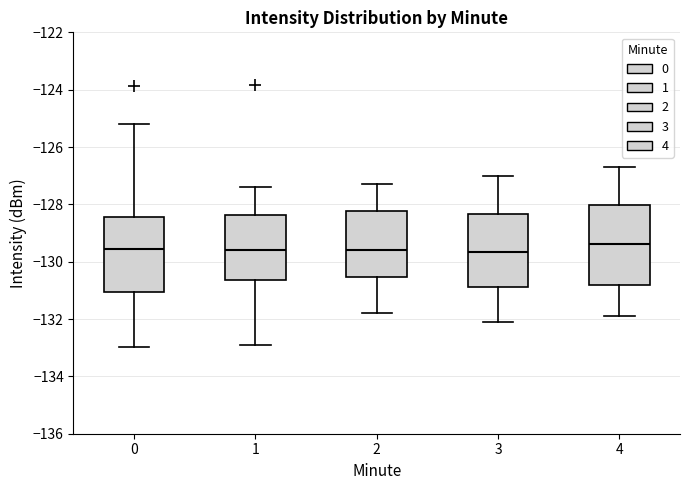

Reading left to right, transcribe this box plot: for each box, give where its median line is, the range the box spans, and where its two whiskers end, as read against the y-axis. The values are not printed on the chart, so give them approximately, as read against the axis.

0: median -129.6, box -131.0 to -128.4, whiskers -133.0 to -125.2
1: median -129.6, box -130.6 to -128.4, whiskers -133.0 to -127.4
2: median -129.6, box -130.6 to -128.2, whiskers -131.8 to -127.2
3: median -129.6, box -130.8 to -128.4, whiskers -132.0 to -127.0
4: median -129.4, box -130.8 to -128.0, whiskers -131.8 to -126.6